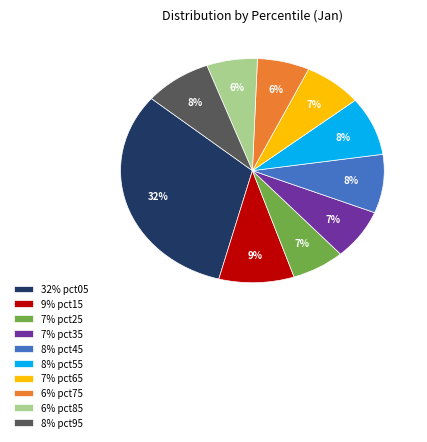

What percentage is the 9% pct15 slice, to the nearest percent?

9%